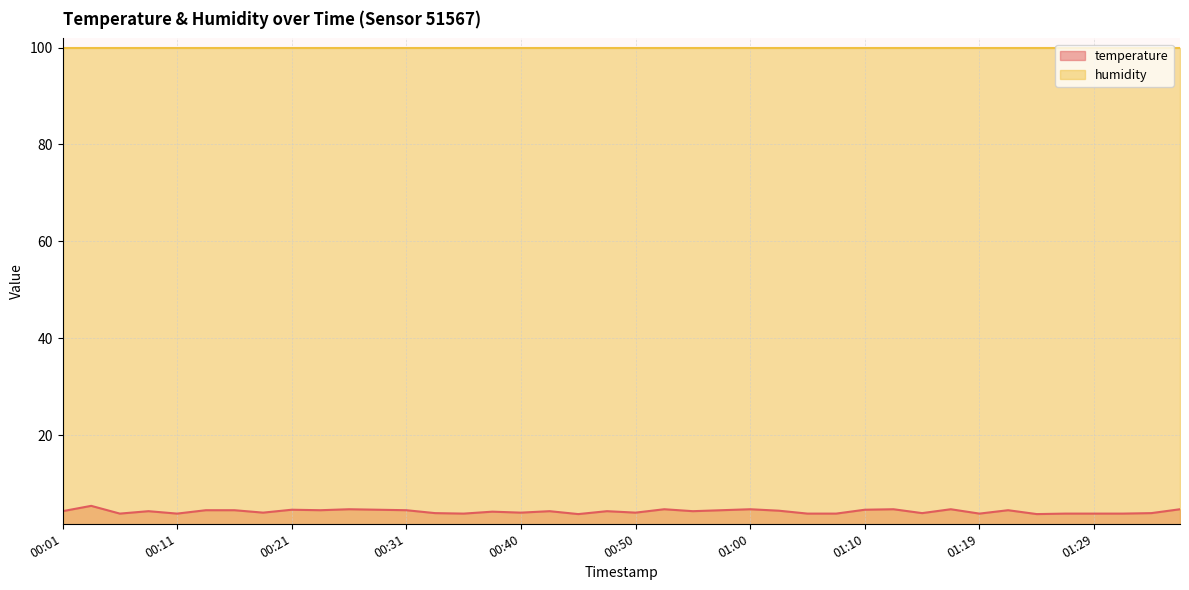

How many lines are shown in the chart?

2